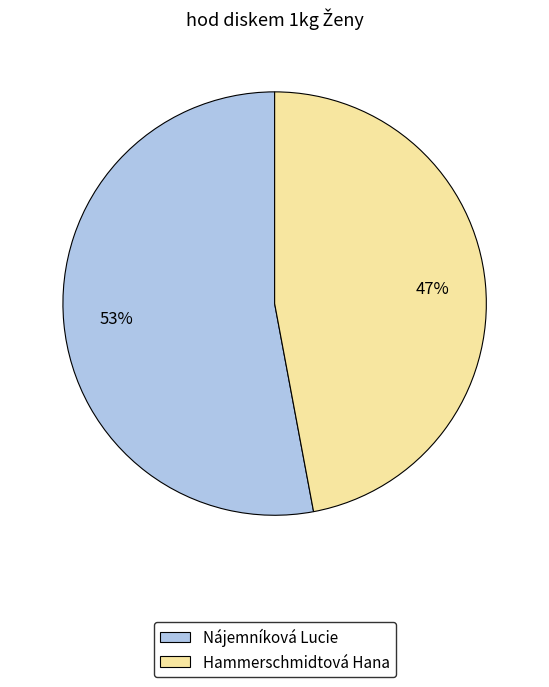

What is the largest slice in the pie chart?

Nájemníková Lucie